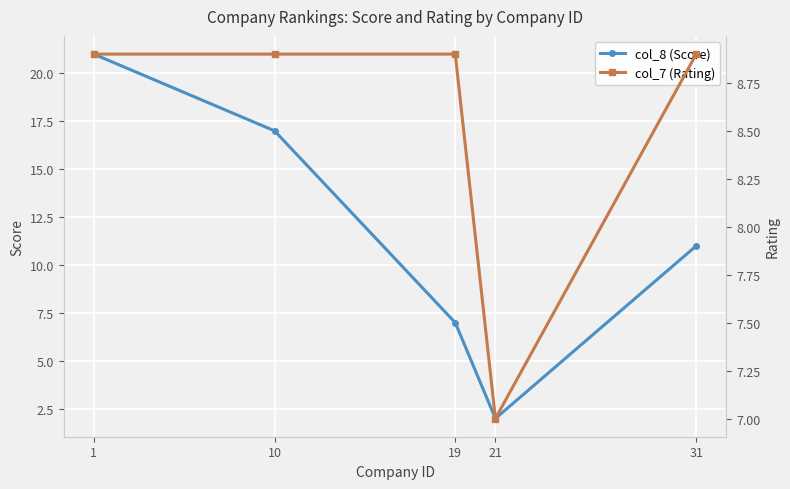

Between 10 and 1, which is larger?

1